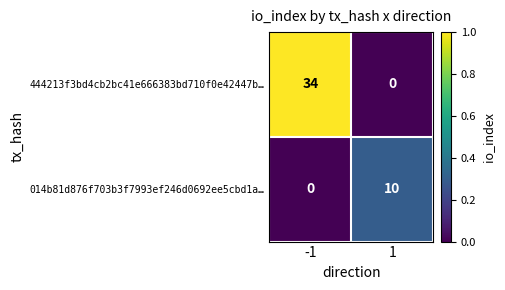

Reading left to right, what are all the values shown in this chart?

444213f3bd4cb2bc41e666383bd710f0e42447b…: 34	0
014b81d876f703b3f7993ef246d0692ee5cbd1a…: 0	10